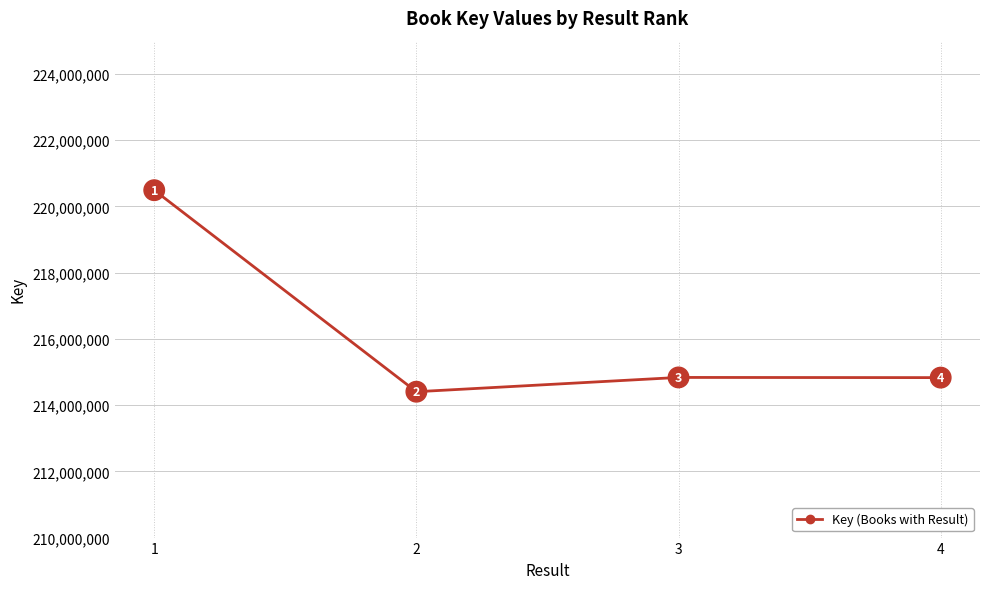

What is the difference between the values at 3 and 2?

431058